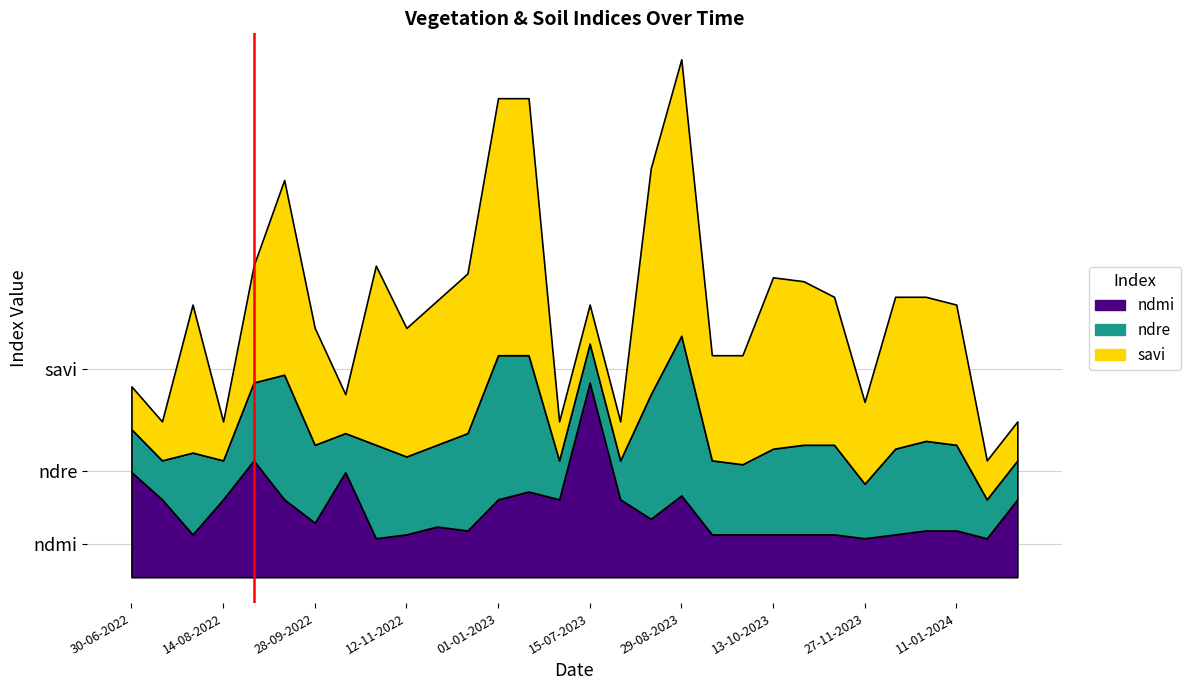

What is the highest value of the ndre series?

0.4